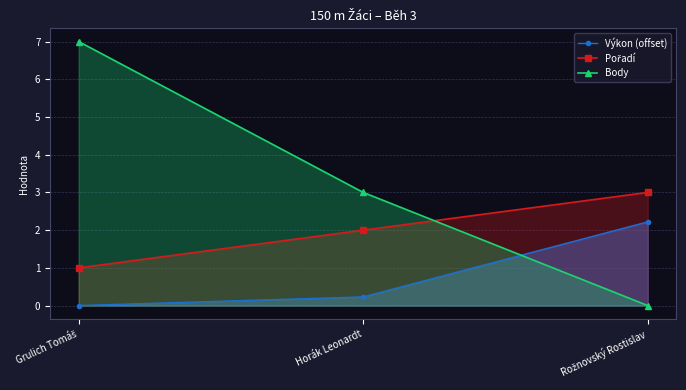

At how many categories does at least one series exceed 2?

3